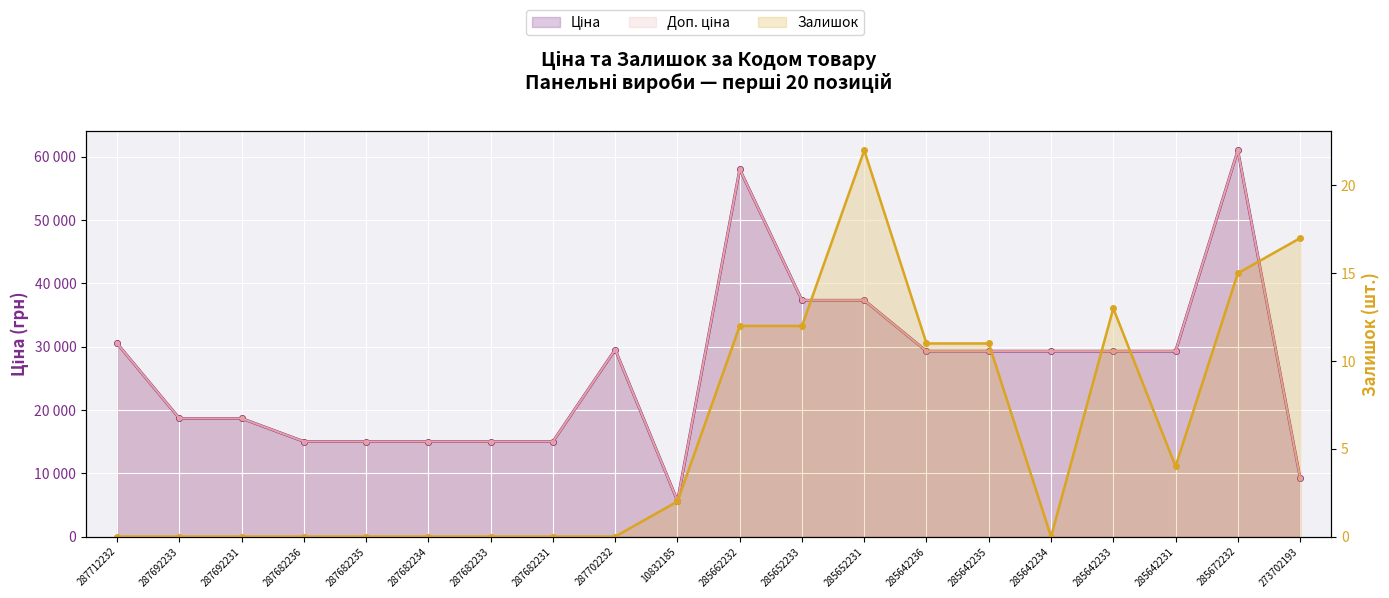

Where is Доп. ціна nearest to the value 33330?

287712232